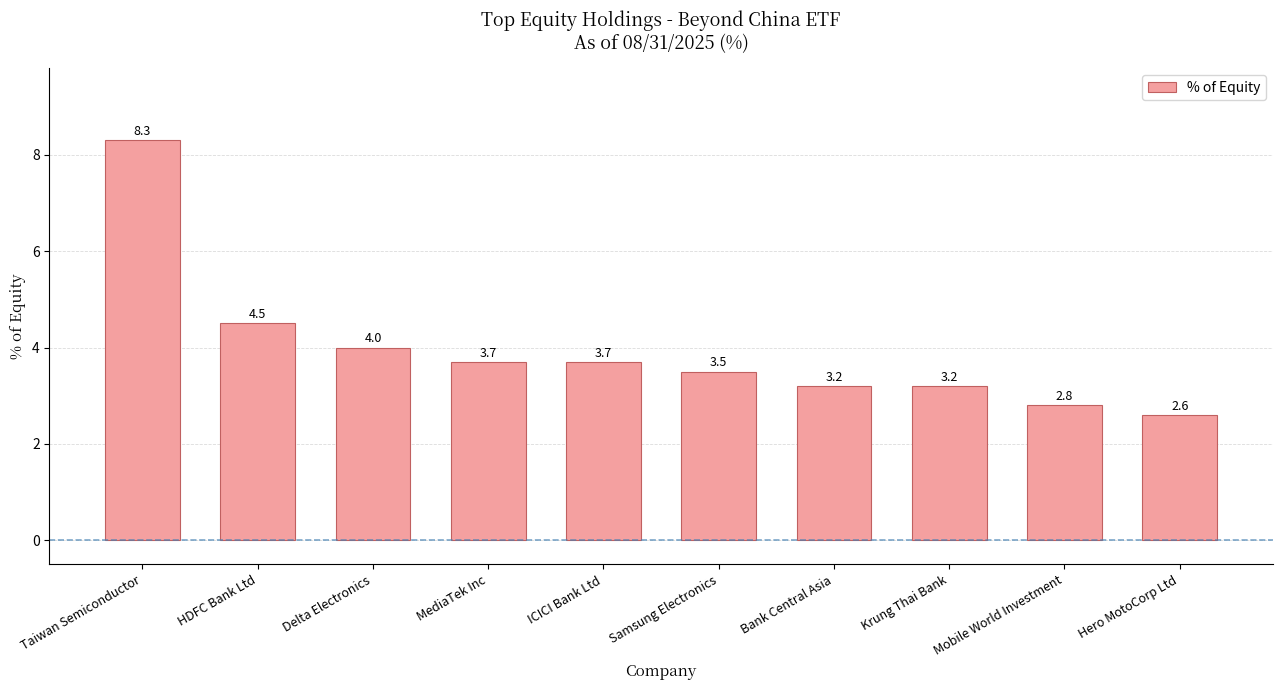

What is the label of the 7th bar from the left?

Bank Central Asia